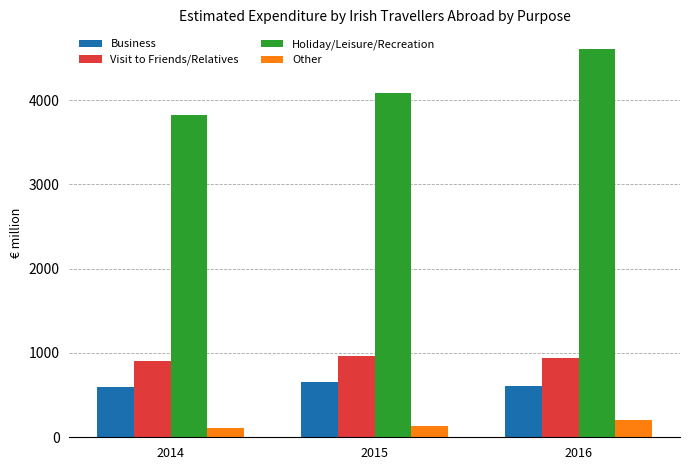

What are all the series names shown in the legend?

Business, Visit to Friends/Relatives, Holiday/Leisure/Recreation, Other